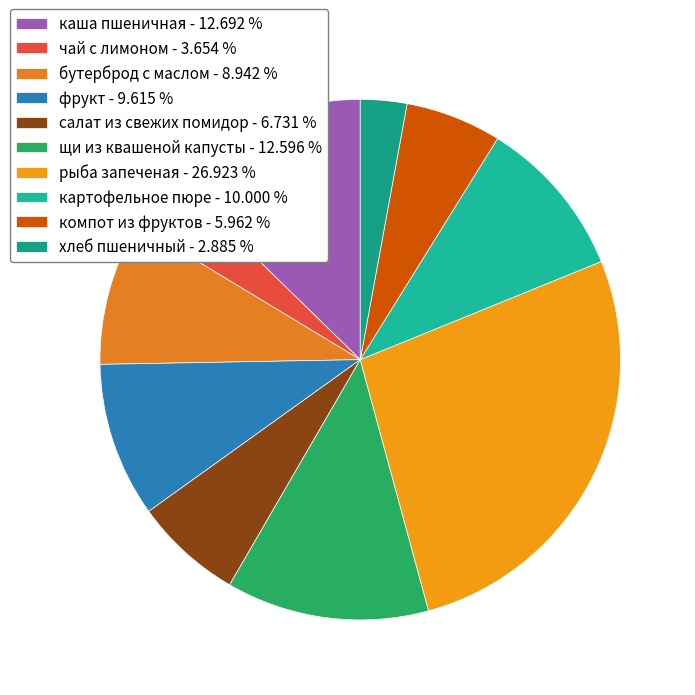

True or false: компот из фруктов accounts for 6% of the total.

True